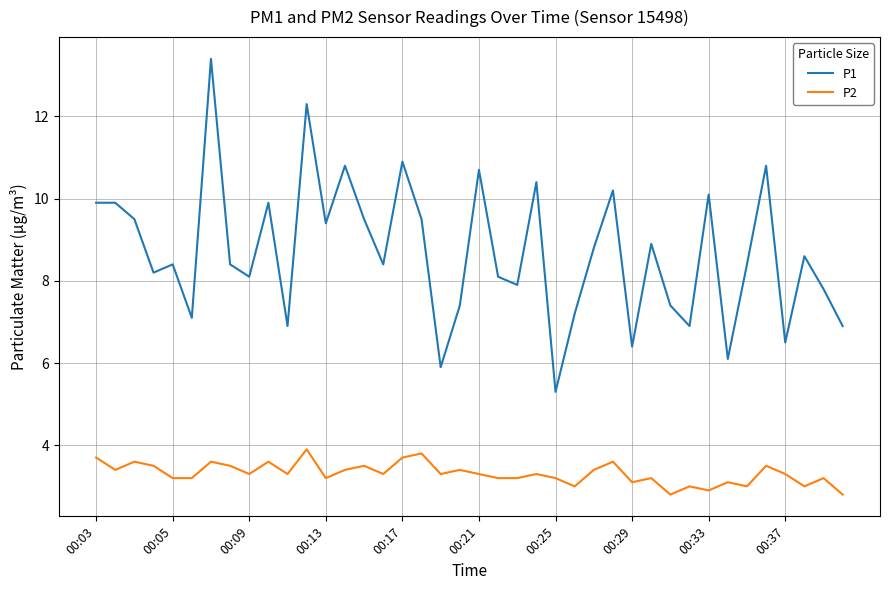

What are all the series names shown in the legend?

P1, P2